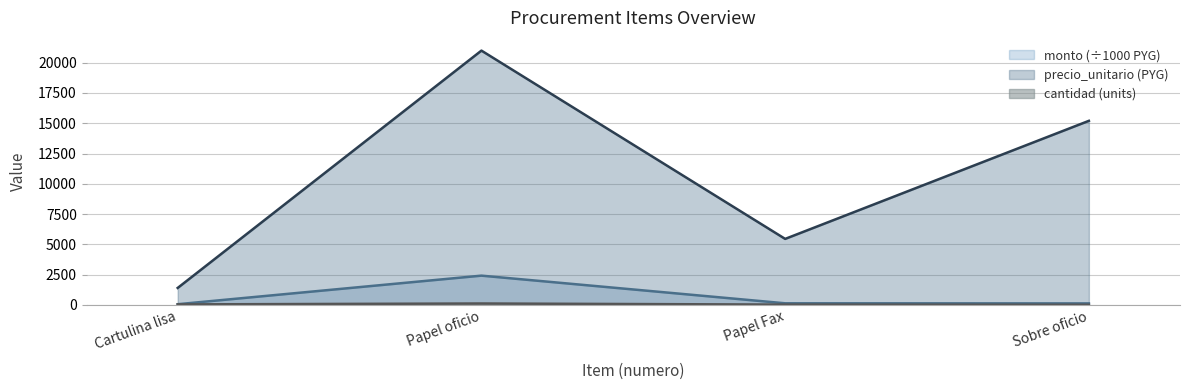

True or false: monto (÷1000 PYG) has a value of 3589.4 at Papel oficio.

False